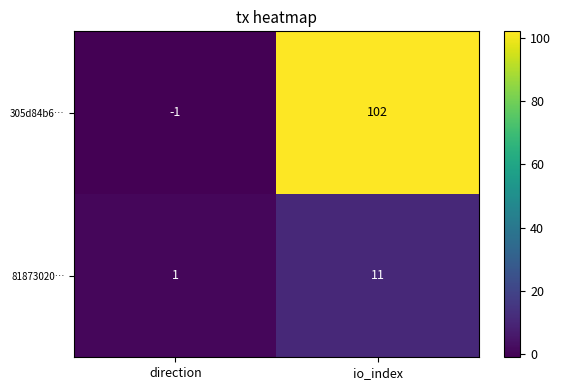

Reading right to left, transcribe all the data shown in this chart.

305d84b6…: io_index=102	direction=-1
81873020…: io_index=11	direction=1